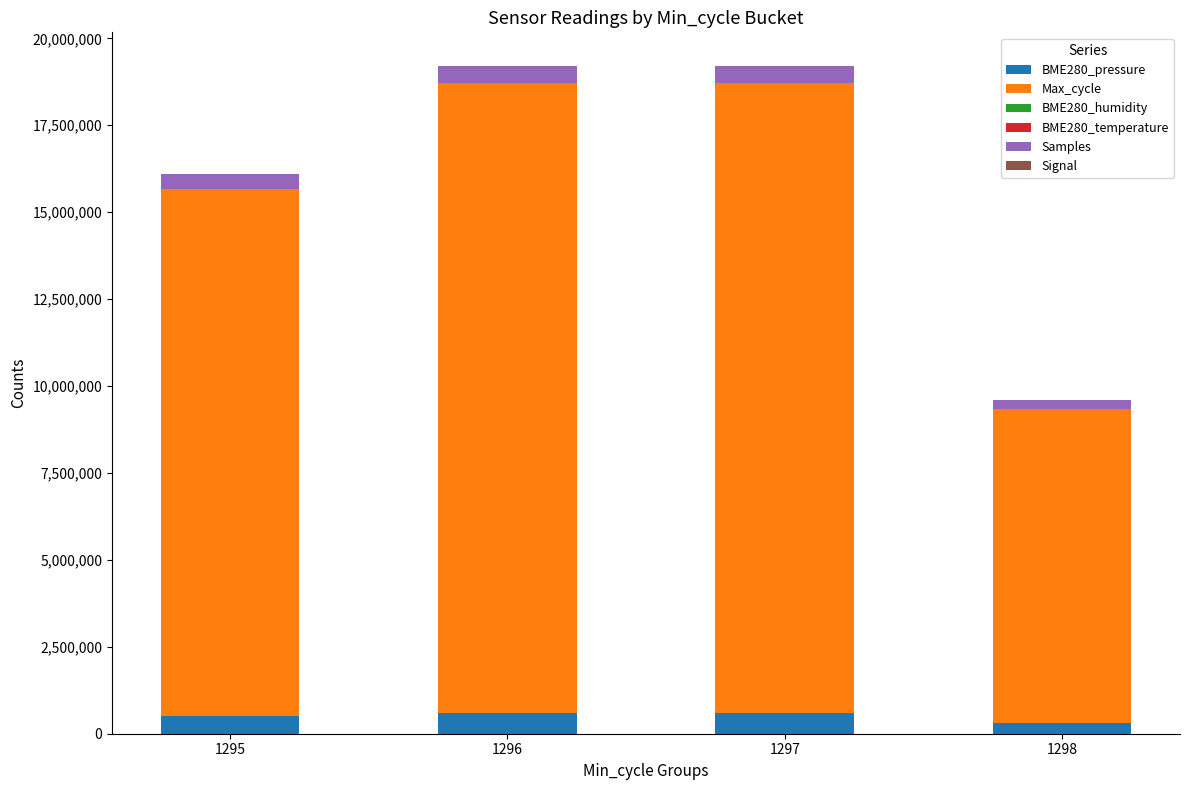

What is the sum of all BME280_pressure values?

1998815.2